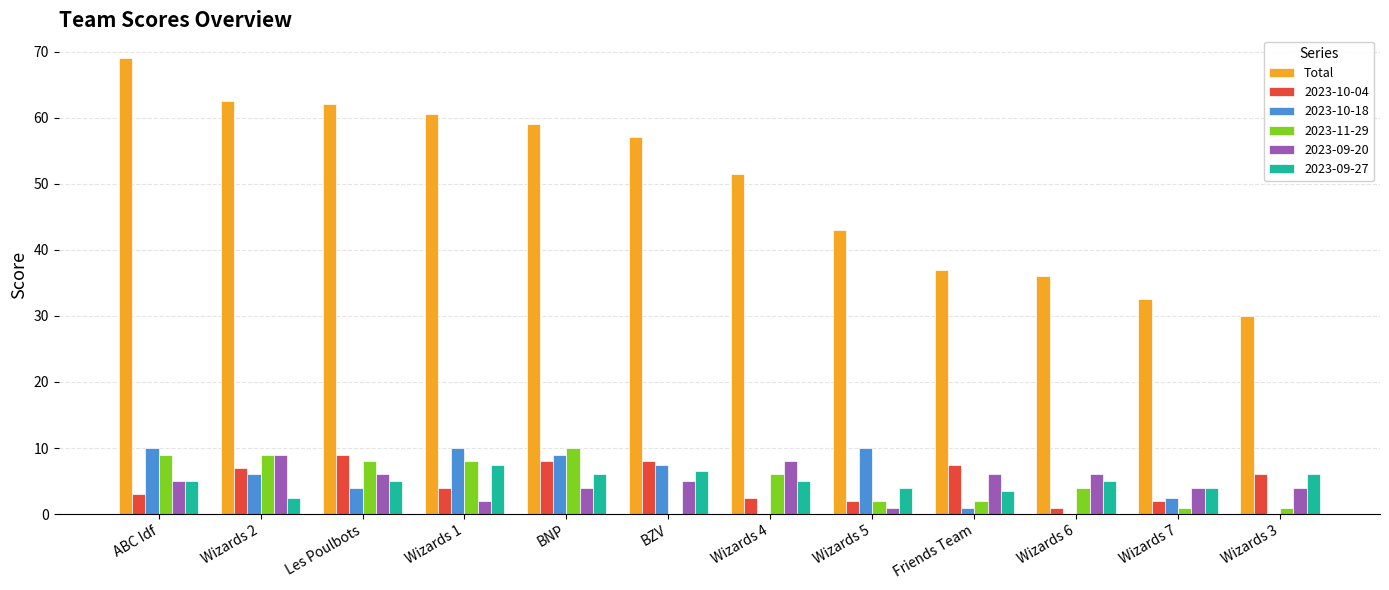

Which series has the largest total across all categories?

Total